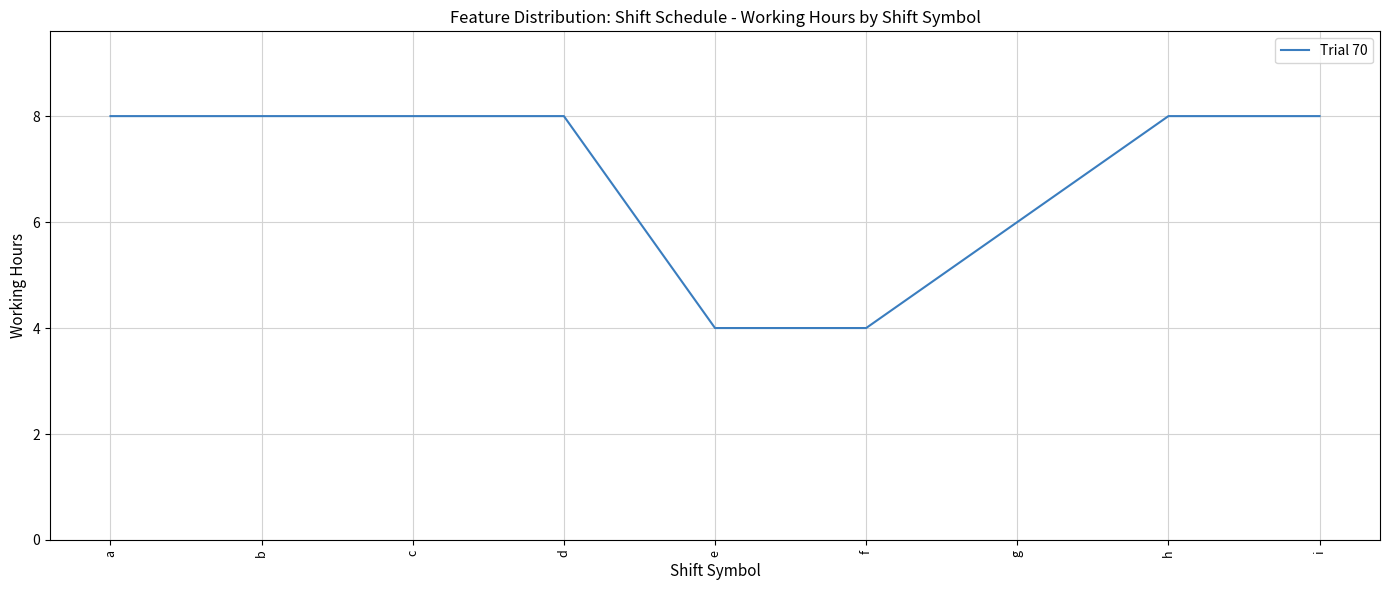

Is this an area chart (filled region under the line)?

No